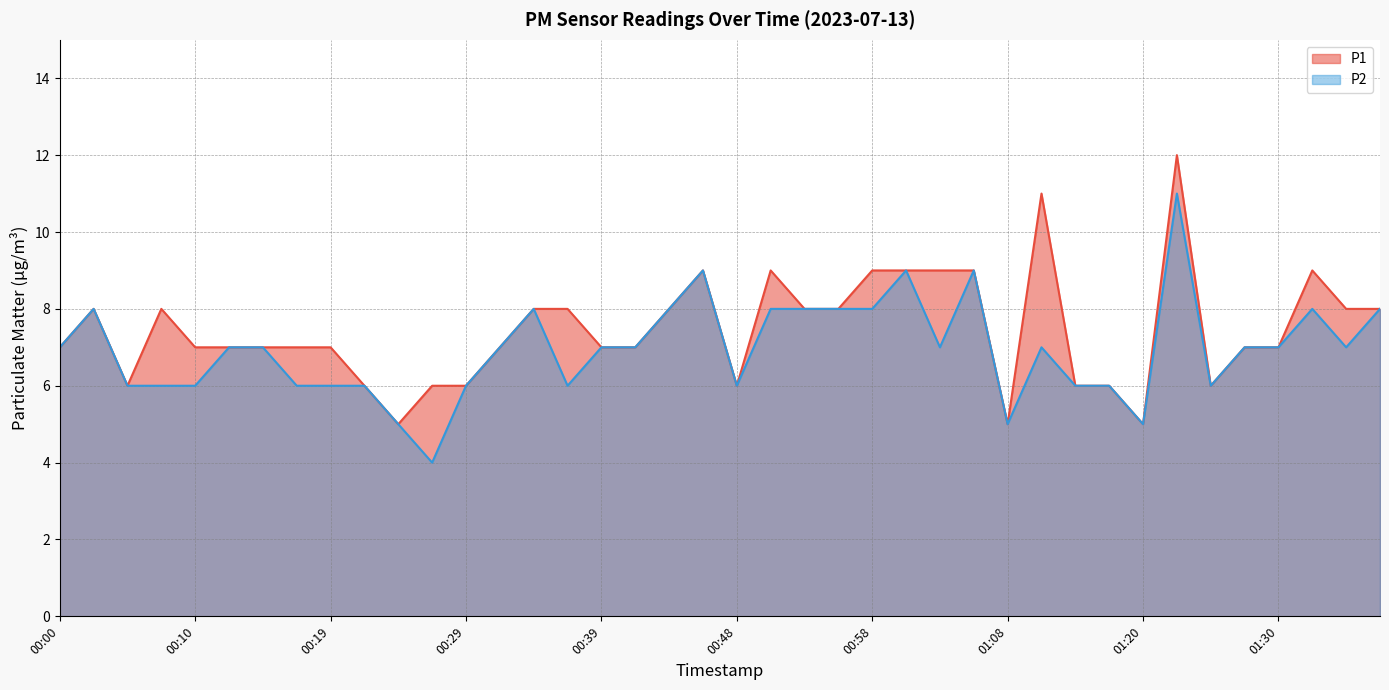

Which category has the highest value across all series?

01:22